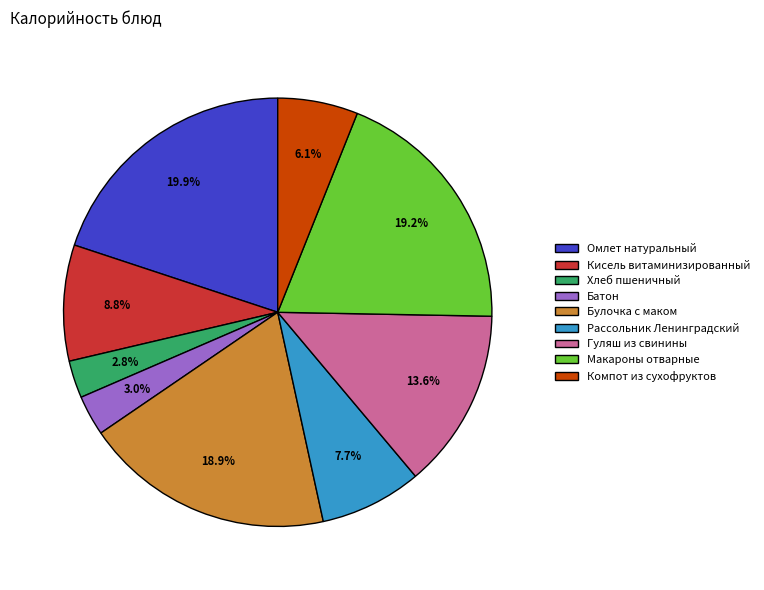

Does Хлеб пшеничный account for over 50% of the chart?

No